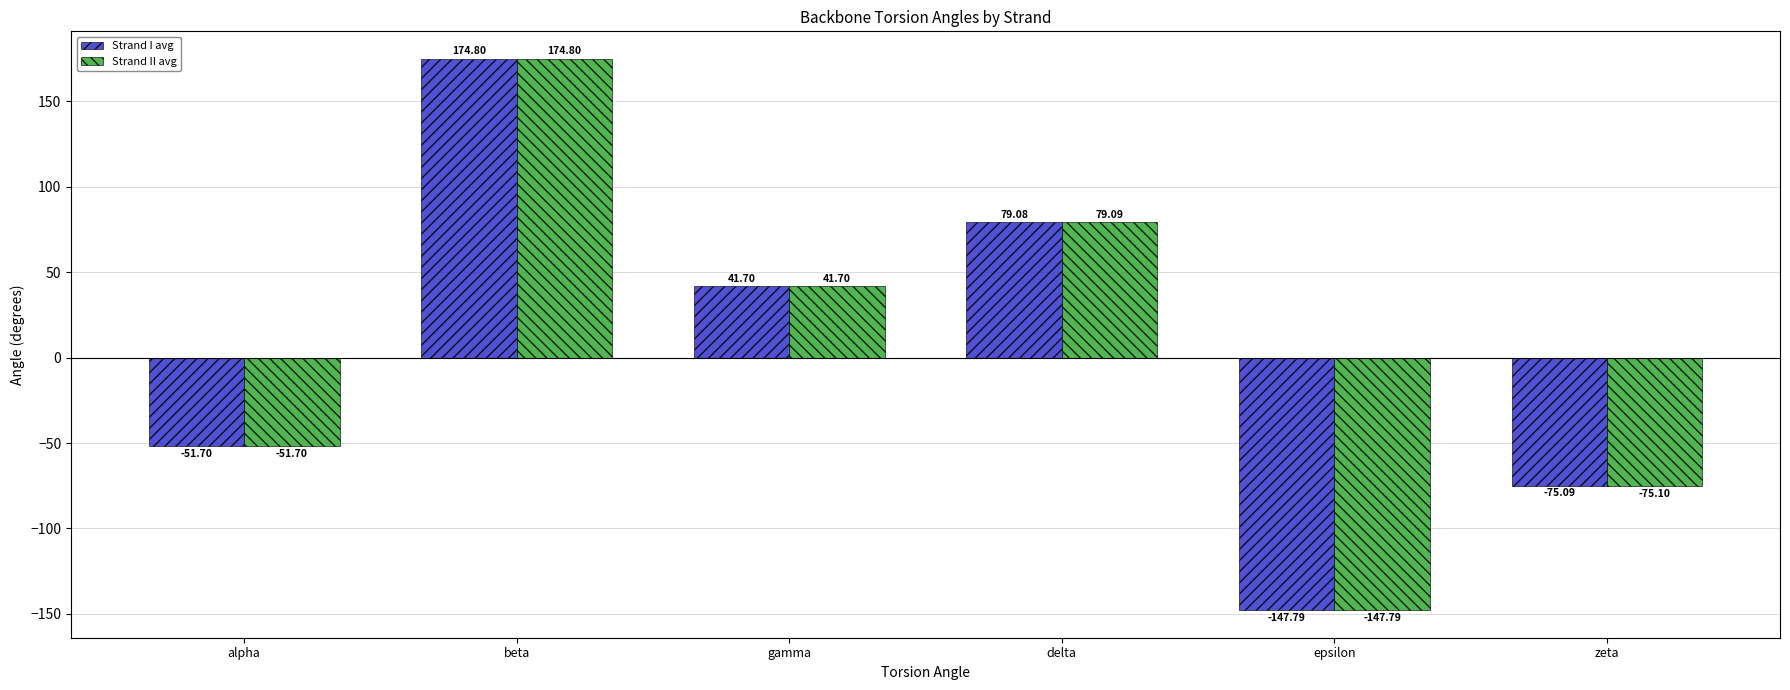

How many bars are there in each group?

2